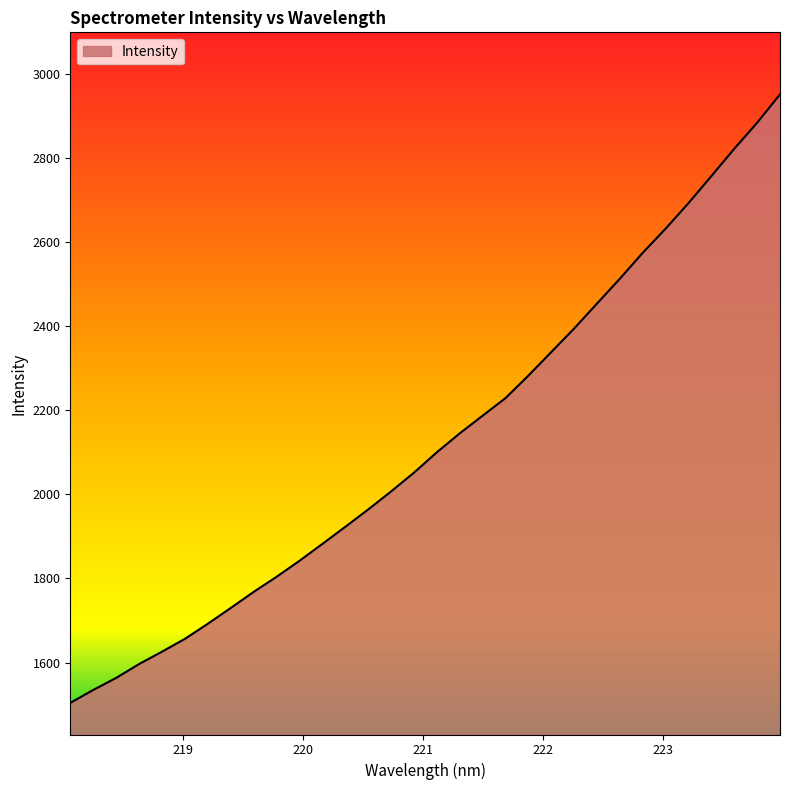

True or false: there are more than 1 points higher than both neighbors.

False